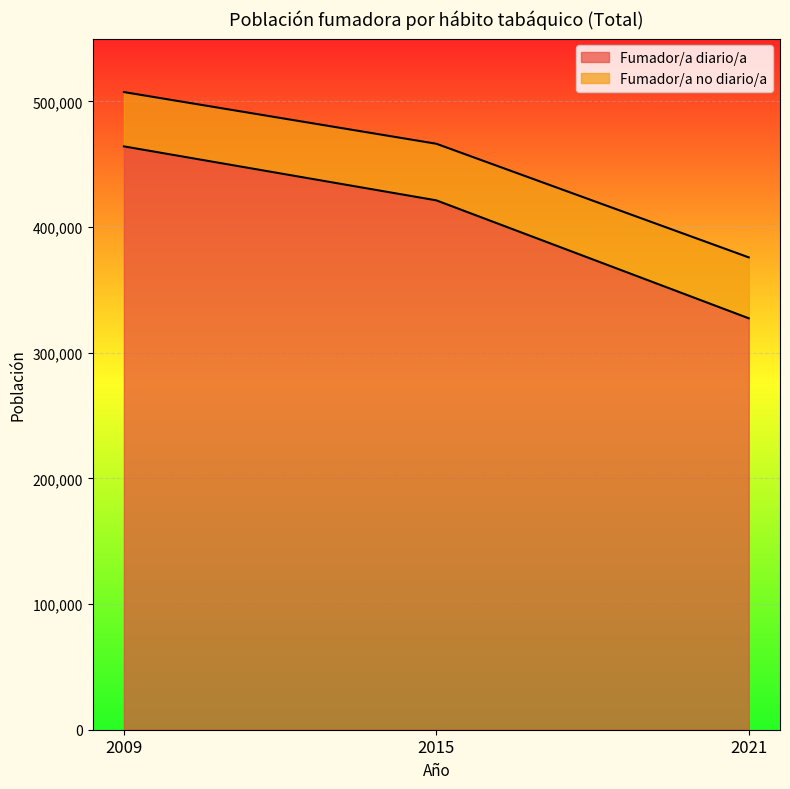

Where does the Fumador/a diario/a series first go above 421237?

2009